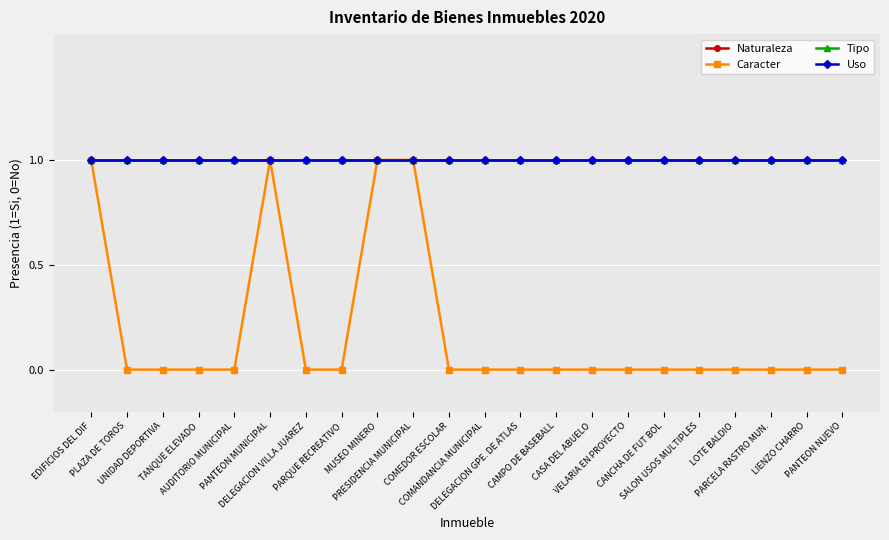

What position from the right is PARCELA RASTRO MUN.?

3